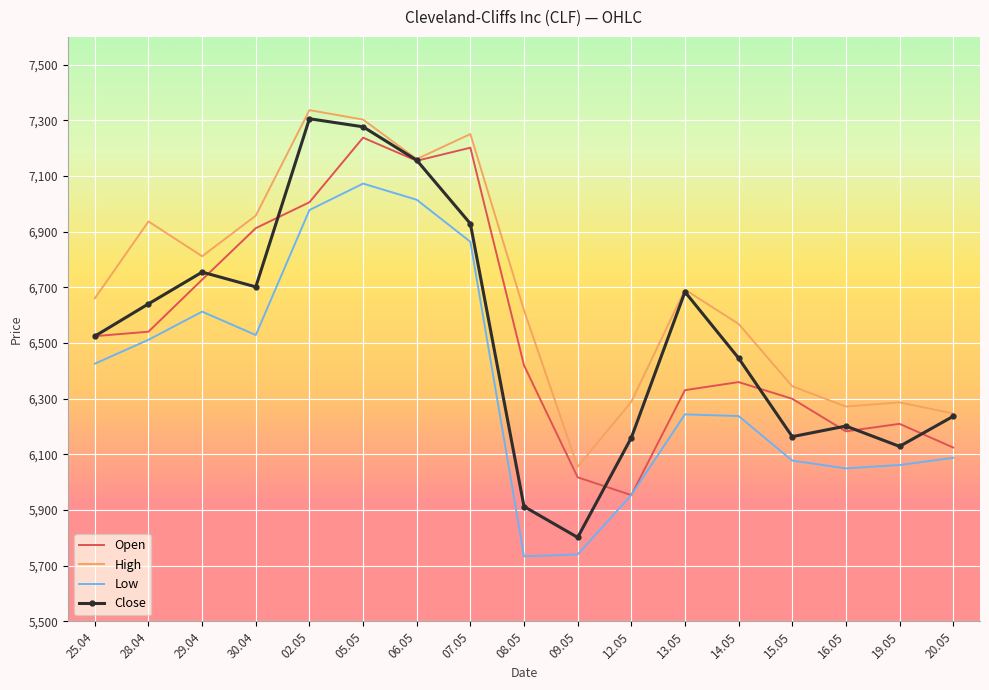

At which category is the sum across all series the highest?

05.05